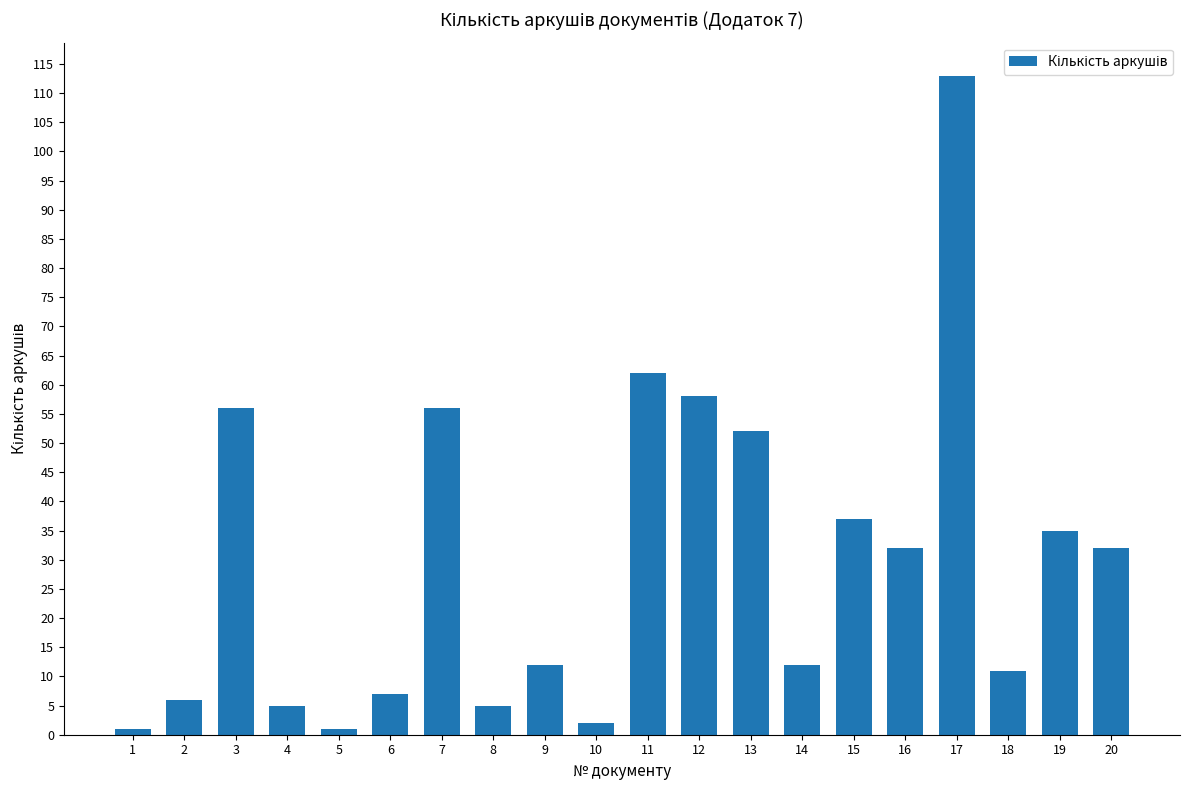

Reading left to right, list all the values displayed in this chart.

1	6	56	5	1	7	56	5	12	2	62	58	52	12	37	32	113	11	35	32